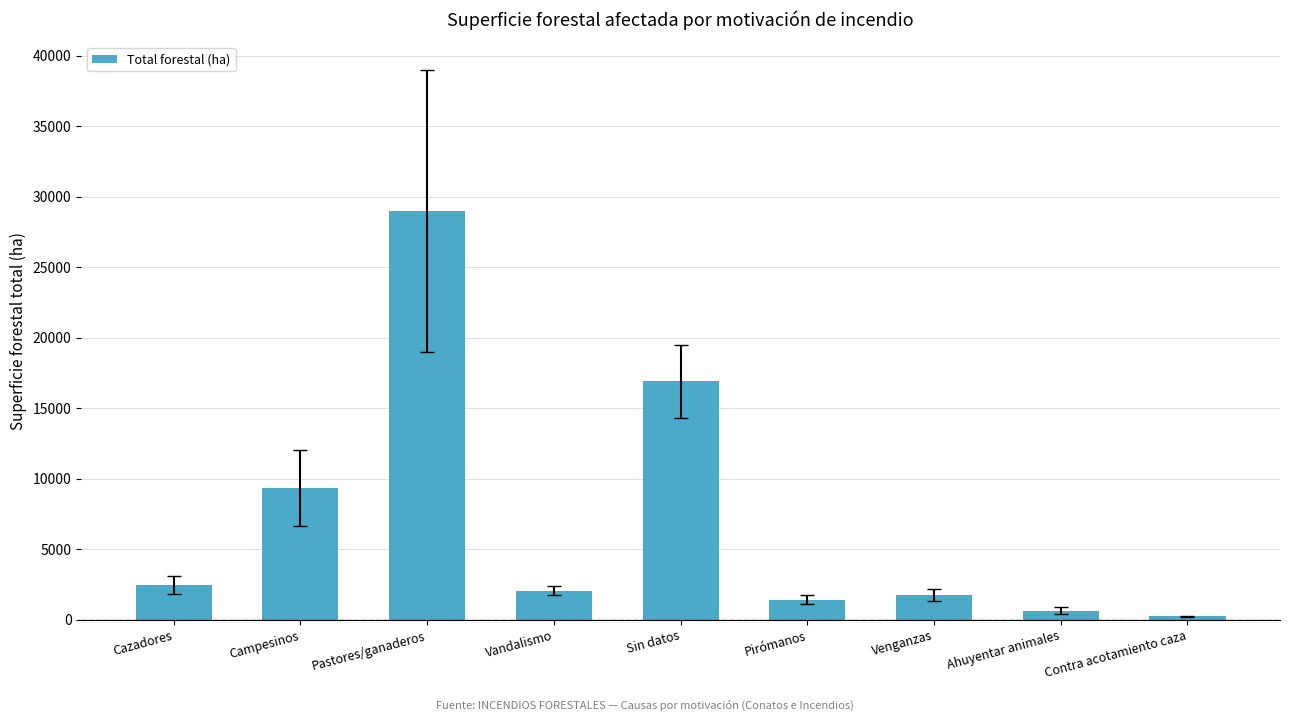

What is the sum of the values at Pirómanos and Sin datos?

18328.4